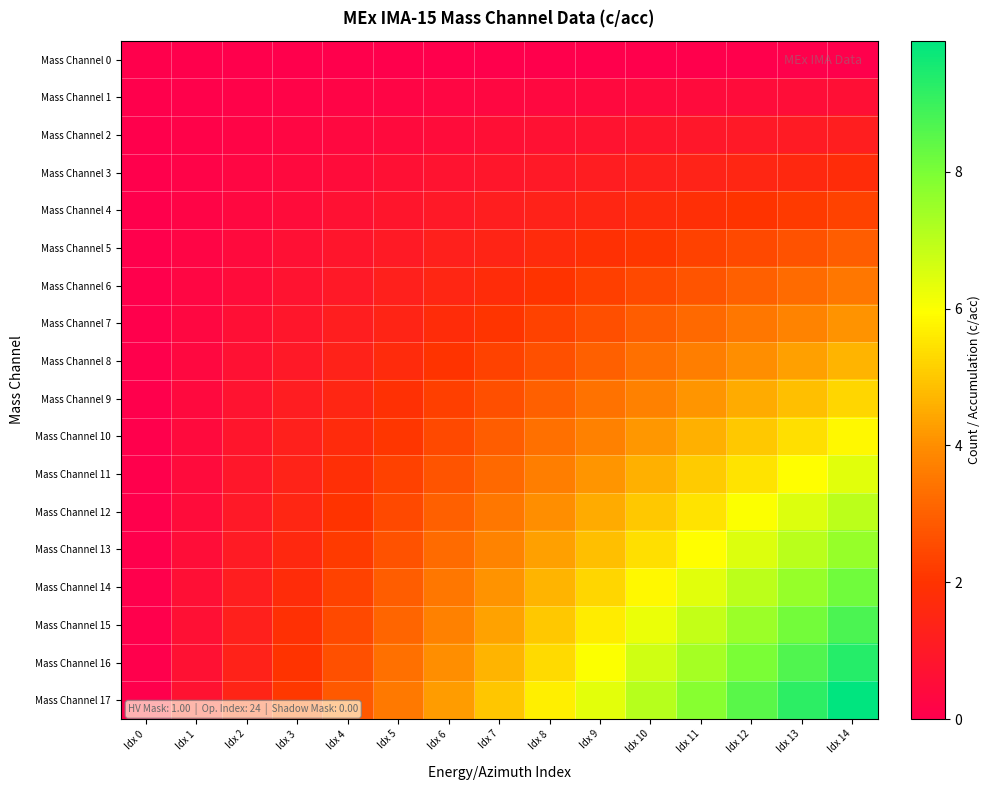

Reading left to right, what are all the values shown in this chart?

Mass Channel 0: Idx 0=0.0	Idx 1=0.0	Idx 2=0.0	Idx 3=0.0	Idx 4=0.0	Idx 5=0.0	Idx 6=0.0	Idx 7=0.0	Idx 8=0.0	Idx 9=0.0	Idx 10=0.0	Idx 11=0.0	Idx 12=0.0	Idx 13=0.0	Idx 14=0.0
Mass Channel 1: Idx 0=0.0	Idx 1=0.0	Idx 2=0.1	Idx 3=0.1	Idx 4=0.2	Idx 5=0.2	Idx 6=0.2	Idx 7=0.3	Idx 8=0.3	Idx 9=0.4	Idx 10=0.4	Idx 11=0.5	Idx 12=0.5	Idx 13=0.5	Idx 14=0.6
Mass Channel 2: Idx 0=0.0	Idx 1=0.1	Idx 2=0.2	Idx 3=0.2	Idx 4=0.3	Idx 5=0.4	Idx 6=0.5	Idx 7=0.6	Idx 8=0.7	Idx 9=0.8	Idx 10=0.8	Idx 11=0.9	Idx 12=1.0	Idx 13=1.1	Idx 14=1.2
Mass Channel 3: Idx 0=0.0	Idx 1=0.1	Idx 2=0.2	Idx 3=0.4	Idx 4=0.5	Idx 5=0.6	Idx 6=0.8	Idx 7=0.9	Idx 8=1.0	Idx 9=1.1	Idx 10=1.2	Idx 11=1.4	Idx 12=1.5	Idx 13=1.6	Idx 14=1.8
Mass Channel 4: Idx 0=0.0	Idx 1=0.2	Idx 2=0.3	Idx 3=0.5	Idx 4=0.7	Idx 5=0.8	Idx 6=1.0	Idx 7=1.2	Idx 8=1.3	Idx 9=1.5	Idx 10=1.7	Idx 11=1.8	Idx 12=2.0	Idx 13=2.2	Idx 14=2.3
Mass Channel 5: Idx 0=0.0	Idx 1=0.2	Idx 2=0.4	Idx 3=0.6	Idx 4=0.8	Idx 5=1.0	Idx 6=1.2	Idx 7=1.5	Idx 8=1.7	Idx 9=1.9	Idx 10=2.1	Idx 11=2.3	Idx 12=2.5	Idx 13=2.7	Idx 14=2.9
Mass Channel 6: Idx 0=0.0	Idx 1=0.2	Idx 2=0.5	Idx 3=0.8	Idx 4=1.0	Idx 5=1.2	Idx 6=1.5	Idx 7=1.8	Idx 8=2.0	Idx 9=2.2	Idx 10=2.5	Idx 11=2.8	Idx 12=3.0	Idx 13=3.2	Idx 14=3.5
Mass Channel 7: Idx 0=0.0	Idx 1=0.3	Idx 2=0.6	Idx 3=0.9	Idx 4=1.2	Idx 5=1.5	Idx 6=1.8	Idx 7=2.0	Idx 8=2.3	Idx 9=2.6	Idx 10=2.9	Idx 11=3.2	Idx 12=3.5	Idx 13=3.8	Idx 14=4.1
Mass Channel 8: Idx 0=0.0	Idx 1=0.3	Idx 2=0.7	Idx 3=1.0	Idx 4=1.3	Idx 5=1.7	Idx 6=2.0	Idx 7=2.3	Idx 8=2.7	Idx 9=3.0	Idx 10=3.3	Idx 11=3.7	Idx 12=4.0	Idx 13=4.3	Idx 14=4.7
Mass Channel 9: Idx 0=0.0	Idx 1=0.4	Idx 2=0.8	Idx 3=1.1	Idx 4=1.5	Idx 5=1.9	Idx 6=2.2	Idx 7=2.6	Idx 8=3.0	Idx 9=3.4	Idx 10=3.8	Idx 11=4.1	Idx 12=4.5	Idx 13=4.9	Idx 14=5.2
Mass Channel 10: Idx 0=0.0	Idx 1=0.4	Idx 2=0.8	Idx 3=1.2	Idx 4=1.7	Idx 5=2.1	Idx 6=2.5	Idx 7=2.9	Idx 8=3.3	Idx 9=3.8	Idx 10=4.2	Idx 11=4.6	Idx 12=5.0	Idx 13=5.4	Idx 14=5.8
Mass Channel 11: Idx 0=0.0	Idx 1=0.5	Idx 2=0.9	Idx 3=1.4	Idx 4=1.8	Idx 5=2.3	Idx 6=2.8	Idx 7=3.2	Idx 8=3.7	Idx 9=4.1	Idx 10=4.6	Idx 11=5.0	Idx 12=5.5	Idx 13=6.0	Idx 14=6.4
Mass Channel 12: Idx 0=0.0	Idx 1=0.5	Idx 2=1.0	Idx 3=1.5	Idx 4=2.0	Idx 5=2.5	Idx 6=3.0	Idx 7=3.5	Idx 8=4.0	Idx 9=4.5	Idx 10=5.0	Idx 11=5.5	Idx 12=6.0	Idx 13=6.5	Idx 14=7.0
Mass Channel 13: Idx 0=0.0	Idx 1=0.5	Idx 2=1.1	Idx 3=1.6	Idx 4=2.2	Idx 5=2.7	Idx 6=3.2	Idx 7=3.8	Idx 8=4.3	Idx 9=4.9	Idx 10=5.4	Idx 11=6.0	Idx 12=6.5	Idx 13=7.0	Idx 14=7.6
Mass Channel 14: Idx 0=0.0	Idx 1=0.6	Idx 2=1.2	Idx 3=1.8	Idx 4=2.3	Idx 5=2.9	Idx 6=3.5	Idx 7=4.1	Idx 8=4.7	Idx 9=5.2	Idx 10=5.8	Idx 11=6.4	Idx 12=7.0	Idx 13=7.6	Idx 14=8.2
Mass Channel 15: Idx 0=0.0	Idx 1=0.6	Idx 2=1.2	Idx 3=1.9	Idx 4=2.5	Idx 5=3.1	Idx 6=3.8	Idx 7=4.4	Idx 8=5.0	Idx 9=5.6	Idx 10=6.2	Idx 11=6.9	Idx 12=7.5	Idx 13=8.1	Idx 14=8.8
Mass Channel 16: Idx 0=0.0	Idx 1=0.7	Idx 2=1.3	Idx 3=2.0	Idx 4=2.7	Idx 5=3.3	Idx 6=4.0	Idx 7=4.7	Idx 8=5.3	Idx 9=6.0	Idx 10=6.7	Idx 11=7.3	Idx 12=8.0	Idx 13=8.7	Idx 14=9.3
Mass Channel 17: Idx 0=0.0	Idx 1=0.7	Idx 2=1.4	Idx 3=2.1	Idx 4=2.8	Idx 5=3.5	Idx 6=4.2	Idx 7=5.0	Idx 8=5.7	Idx 9=6.4	Idx 10=7.1	Idx 11=7.8	Idx 12=8.5	Idx 13=9.2	Idx 14=9.9